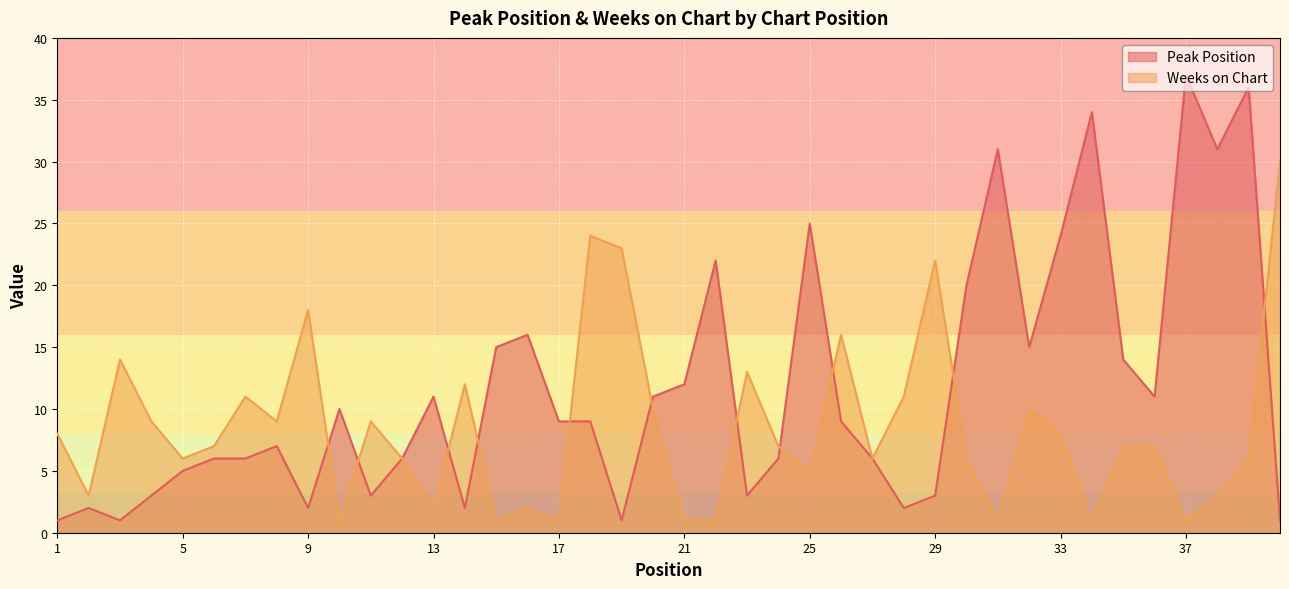

Reading left to right, what are all the values shown in this chart?

Peak Position: 1=1	2=2	3=1	4=3	5=5	6=6	7=6	8=7	9=2	10=10	11=3	12=6	13=11	14=2	15=15	16=16	17=9	18=9	19=1	20=11	21=12	22=22	23=3	24=6	25=25	26=9	27=6	28=2	29=3	30=20	31=31	32=15	33=24	34=34	35=14	36=11	37=37	38=31	39=36	40=1
Weeks on Chart: 1=8	2=3	3=14	4=9	5=6	6=7	7=11	8=9	9=18	10=1	11=9	12=6	13=2	14=12	15=1	16=2	17=1	18=24	19=23	20=10	21=1	22=1	23=13	24=7	25=5	26=16	27=6	28=11	29=22	30=6	31=1	32=10	33=8	34=1	35=7	36=7	37=1	38=3	39=6	40=30